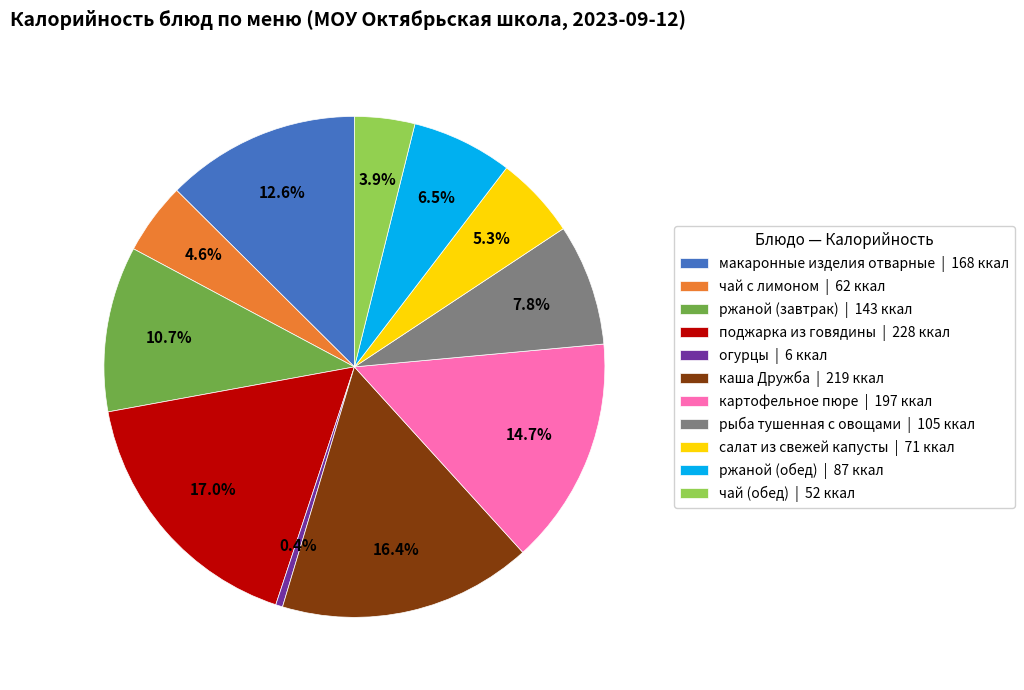

True or false: каша Дружба accounts for 16% of the total.

True